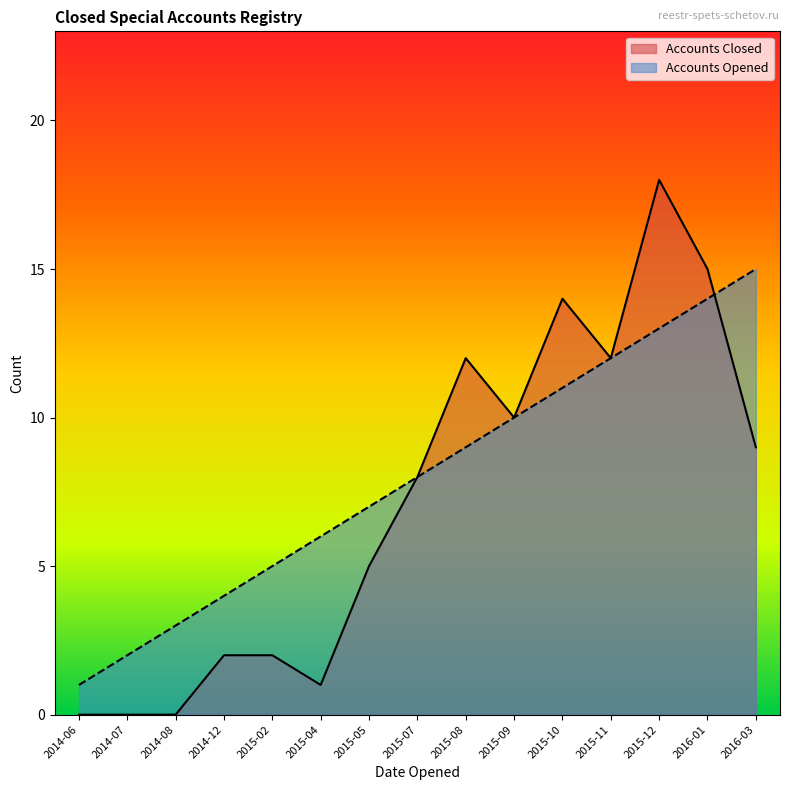

Reading left to right, list all the values displayed in this chart.

Accounts Opened: 2014-06=1	2014-07=2	2014-08=3	2014-12=4	2015-02=5	2015-04=6	2015-05=7	2015-07=8	2015-08=9	2015-09=10	2015-10=11	2015-11=12	2015-12=13	2016-01=14	2016-03=15
Accounts Closed: 2014-06=0	2014-07=0	2014-08=0	2014-12=2	2015-02=2	2015-04=1	2015-05=5	2015-07=8	2015-08=12	2015-09=10	2015-10=14	2015-11=12	2015-12=18	2016-01=15	2016-03=9